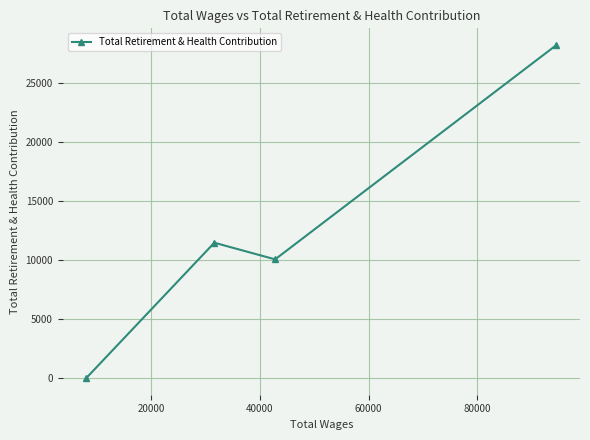

What is the difference between the maximum and minimum values?

28227